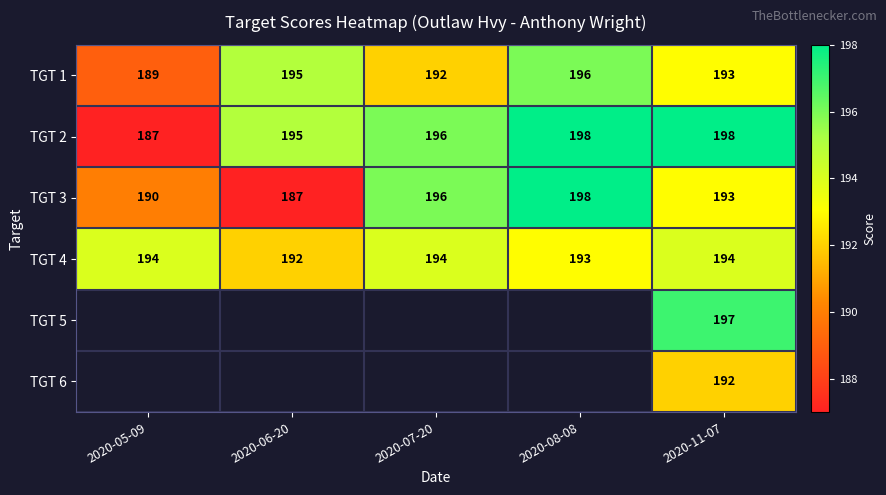

What is the sum of the TGT 2 values at 2020-06-20 and 2020-08-08?

393.0